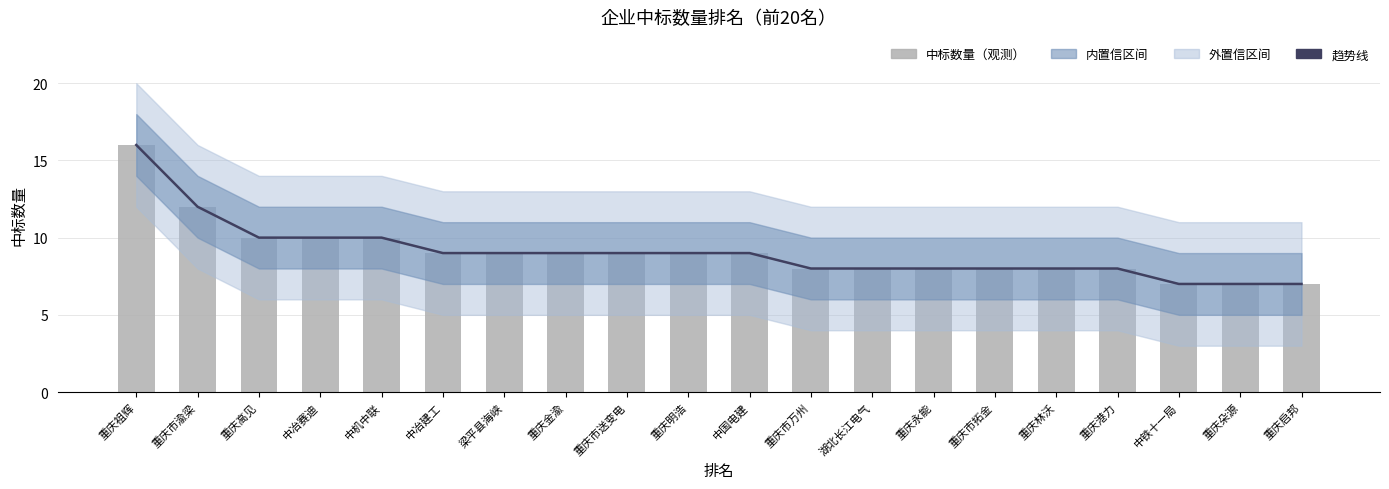

What is the difference between the 趋势线 values at 中铁十一局 and 重庆市万州?

1